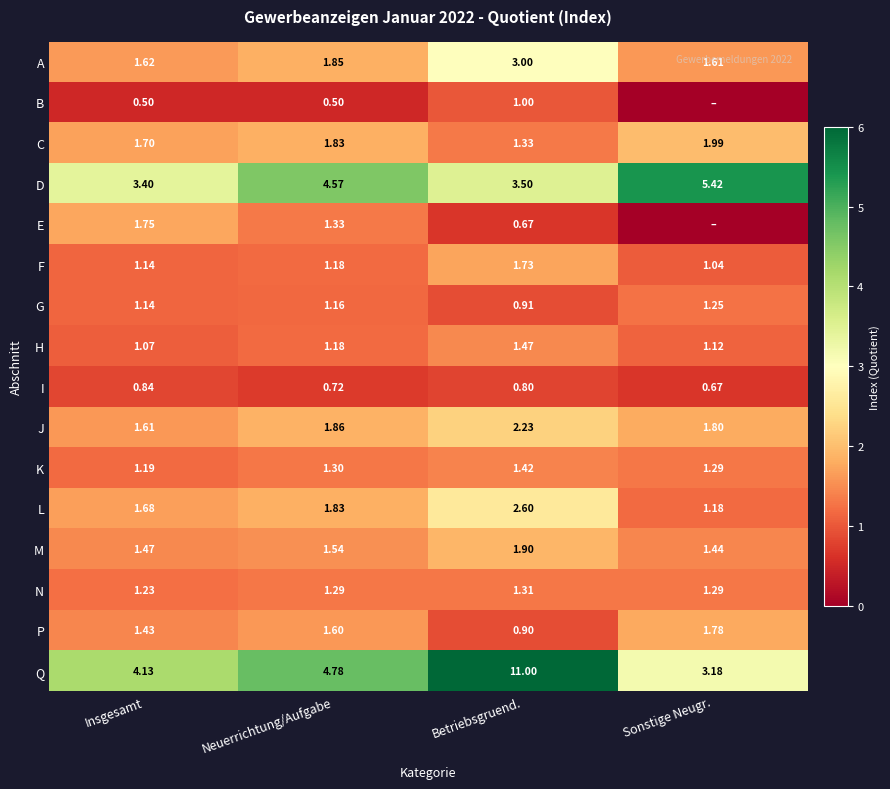

Where does the G series first go above 1?

Insgesamt